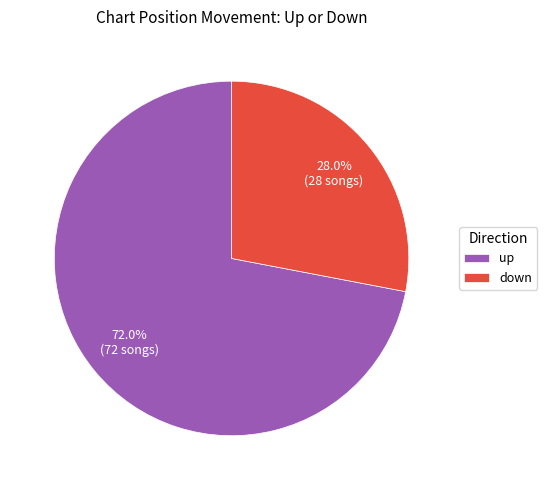

How many segments does this pie chart have?

2